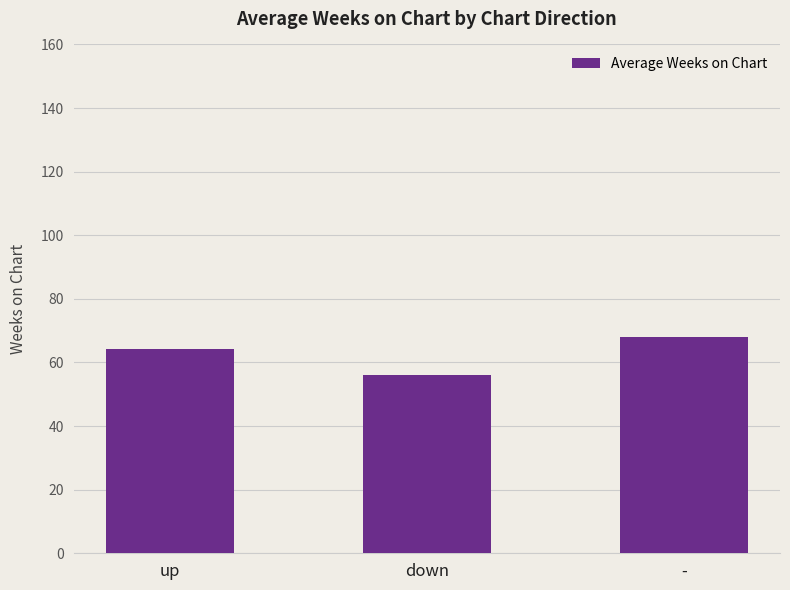

Reading right to left, list all the values displayed in this chart.

-=68.0	down=56.1	up=64.1